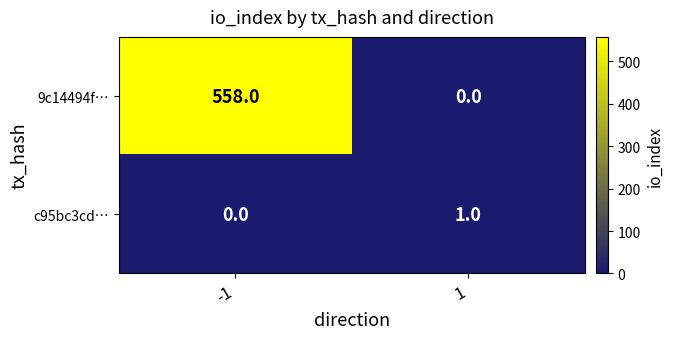

Reading left to right, what are all the values shown in this chart?

9c14494f…: -1=558	1=0
c95bc3cd…: -1=0	1=1